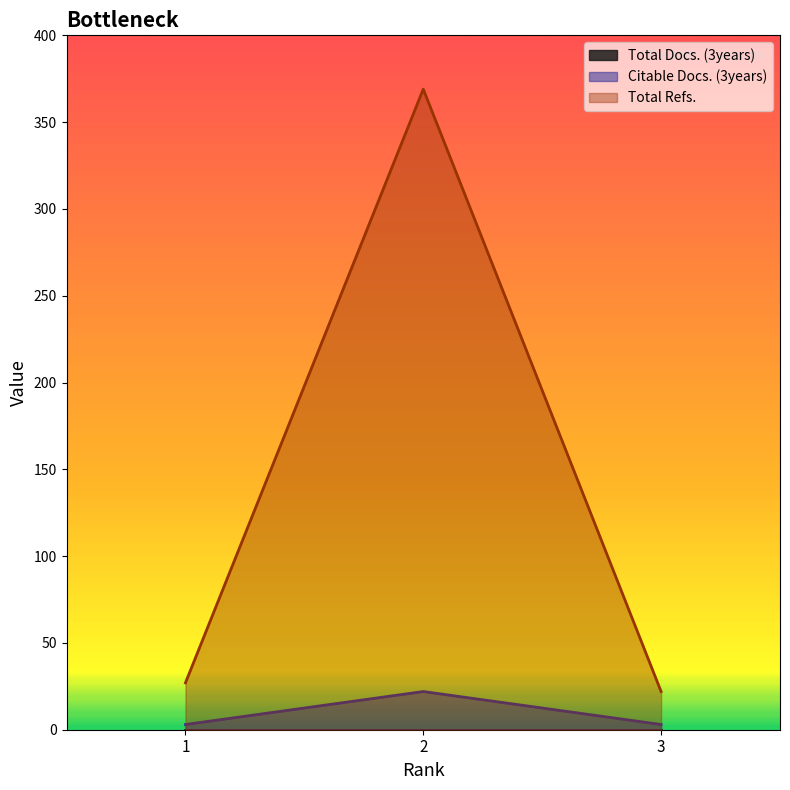

List the labels in order of Citable Docs. (3years) value, smallest first.

1, 3, 2